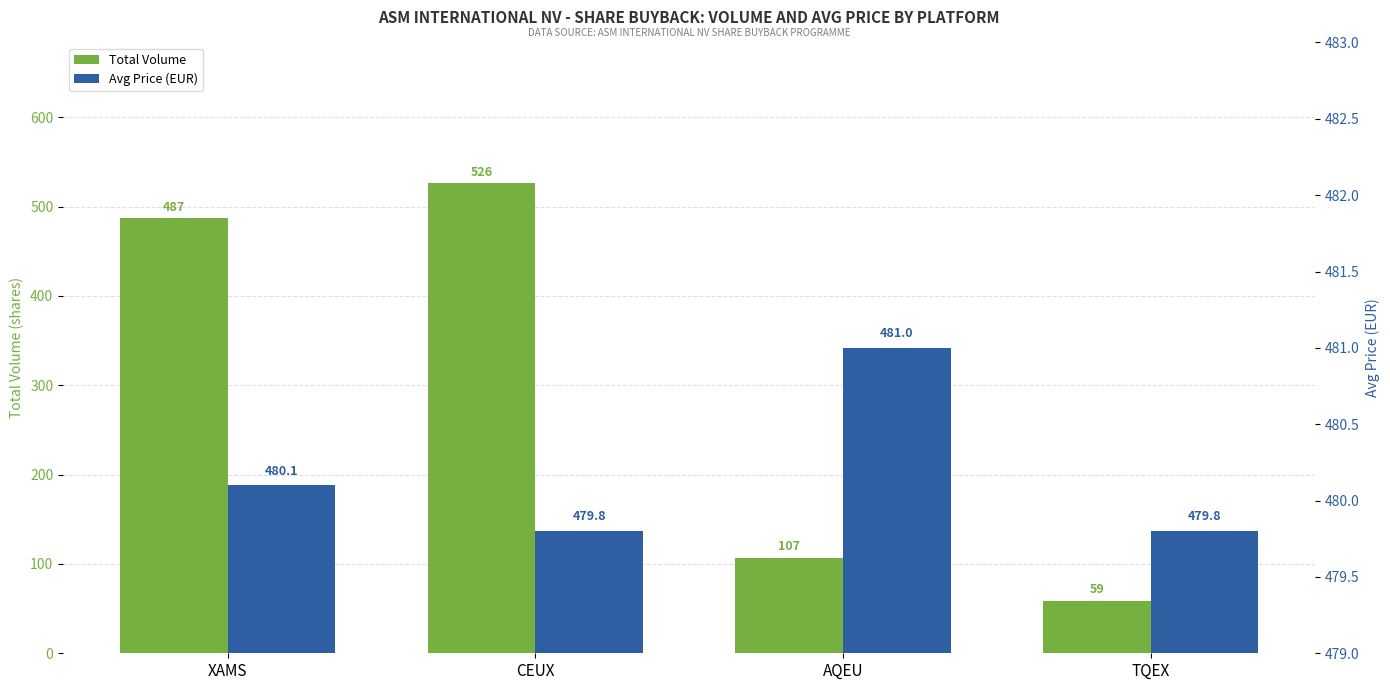

How many Avg Price (EUR) values are between 479 and 481?

4